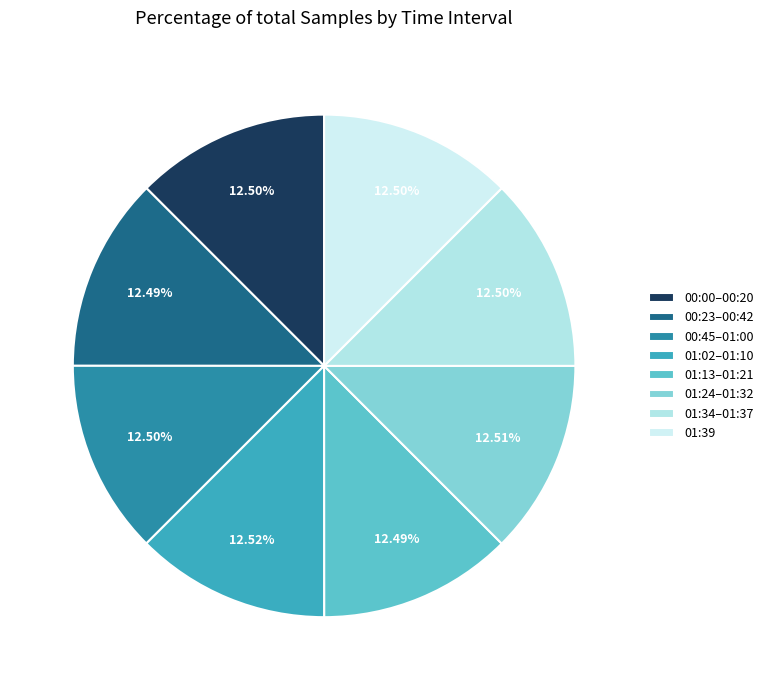

How many slices are in this pie chart?

8